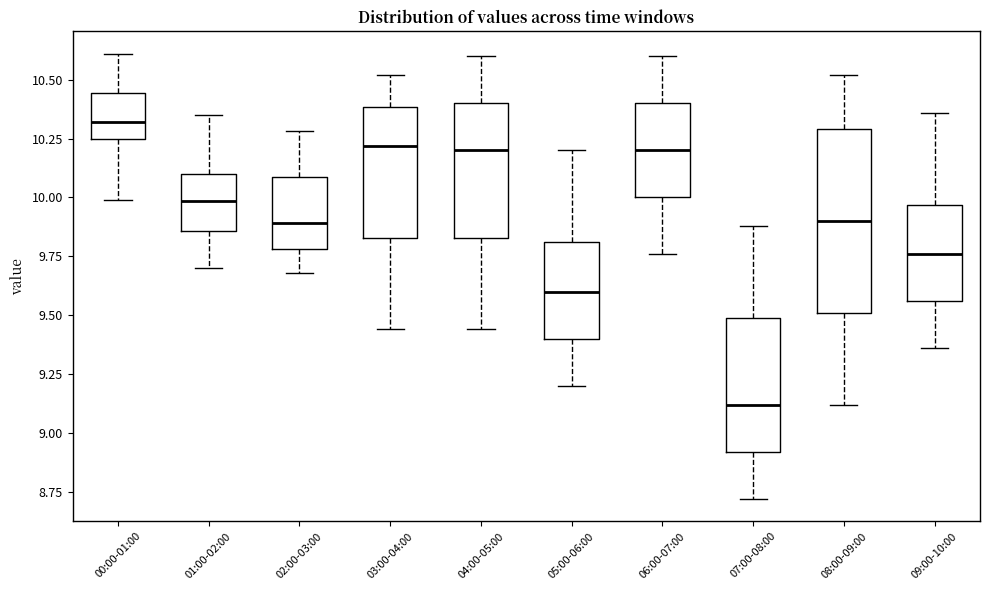

Where does the upper whisker of the box for 08:00-09:00 end on the y-axis? The values are not printed on the chart, so give them approximately, as read against the axis.

10.50